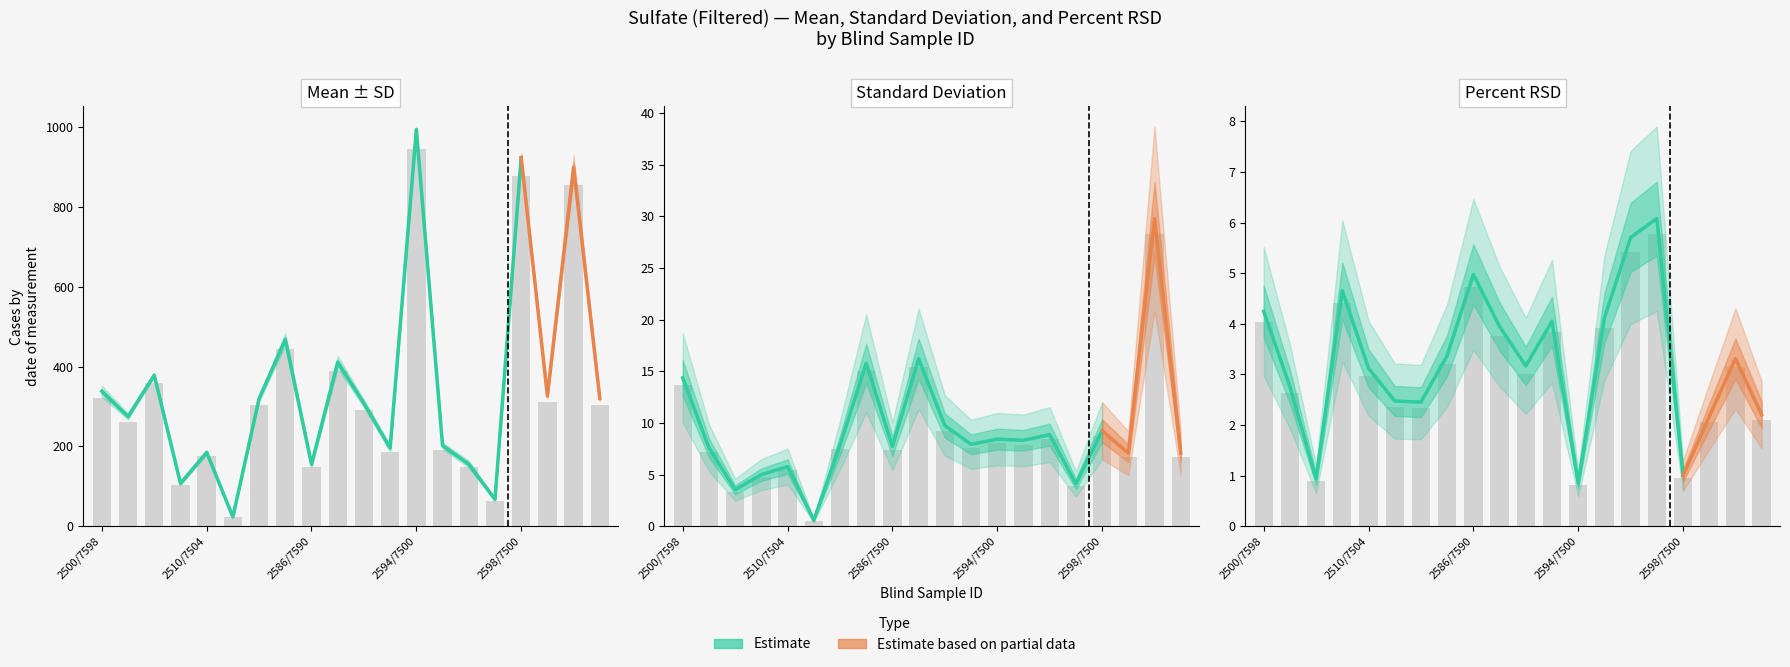

The Percent RSD series shows 0.9 at 2504/7502. True or false?

True